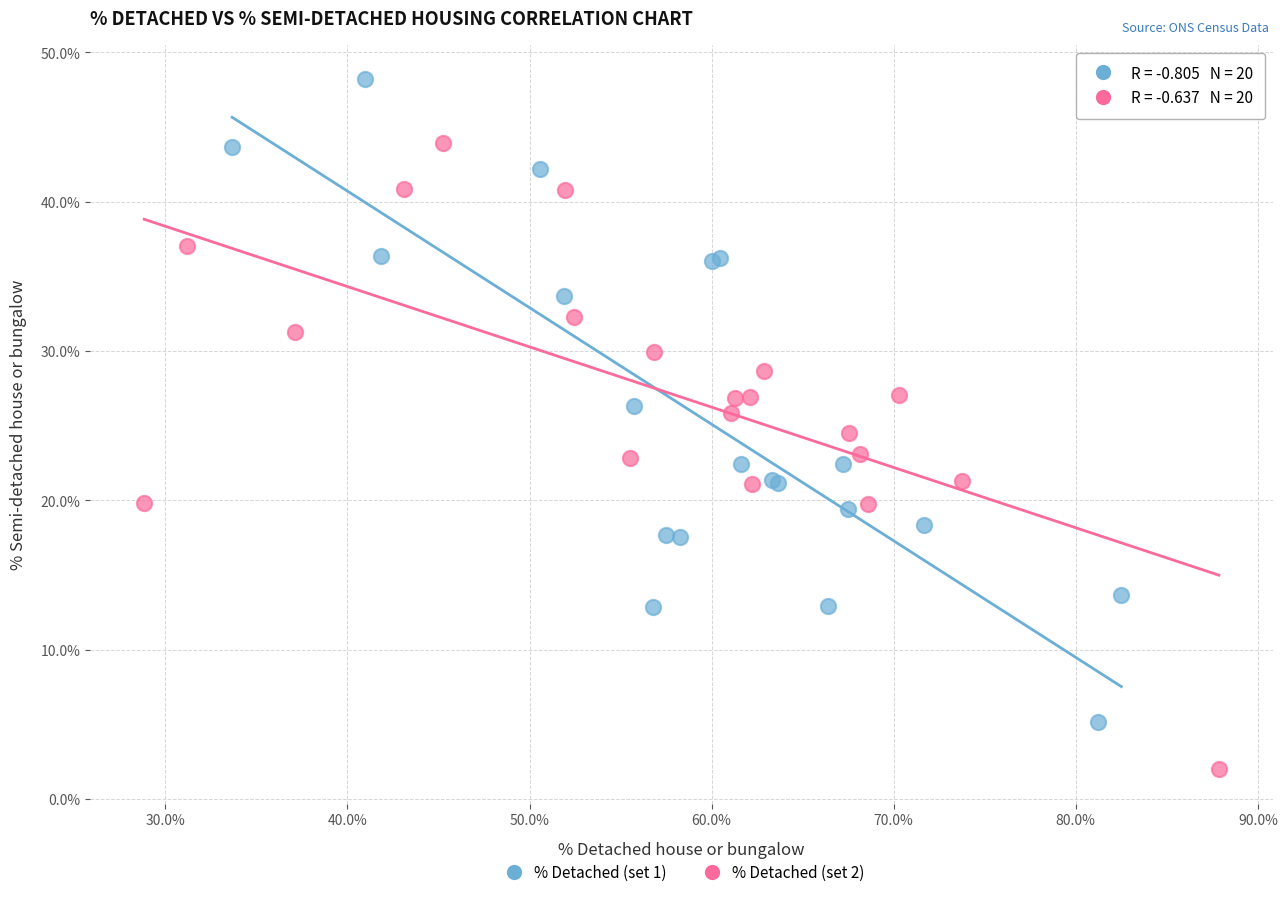

Which series has the widest spread of Y values?

% Detached (set 1)